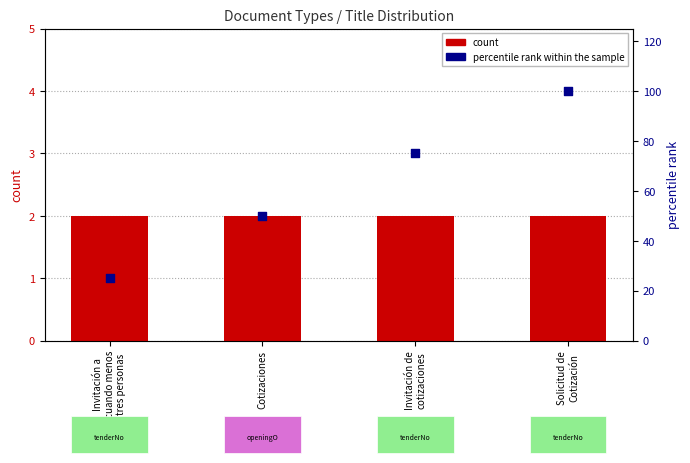

Which series reaches the minimum Y coordinate?

count